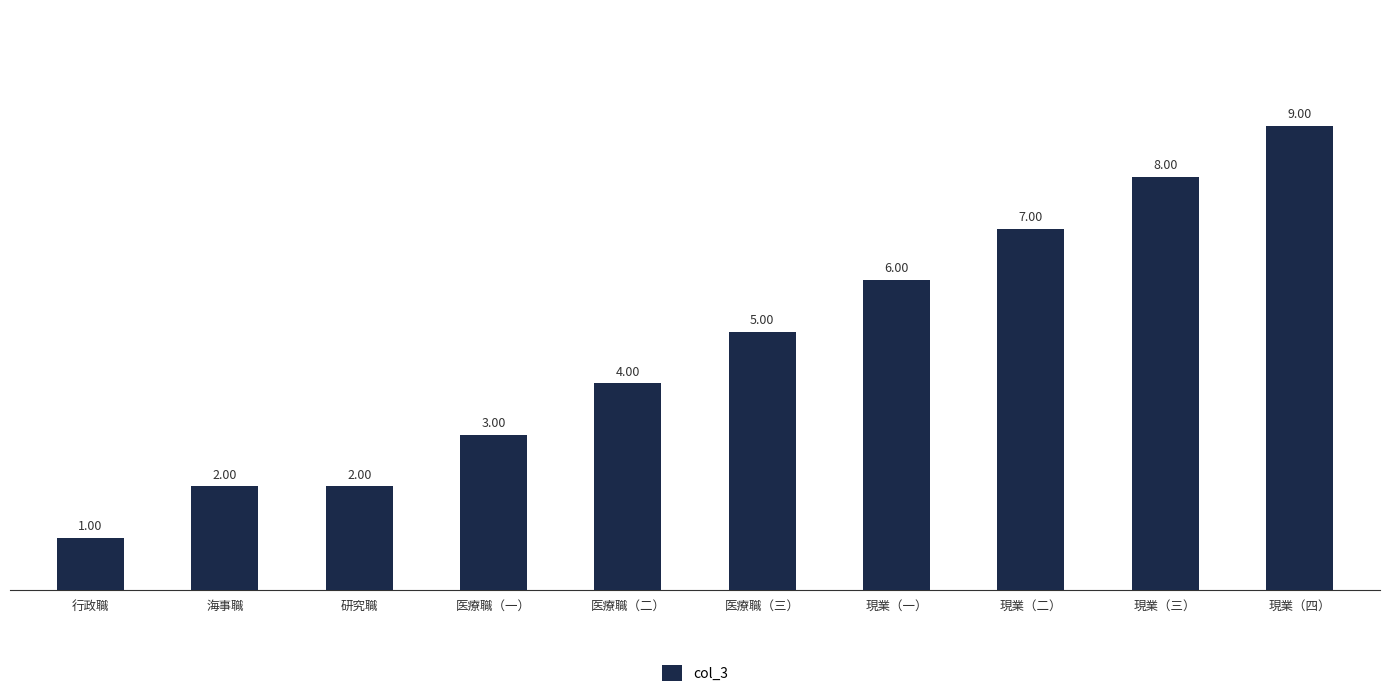

Which category has the highest value across all series?

現業（四）